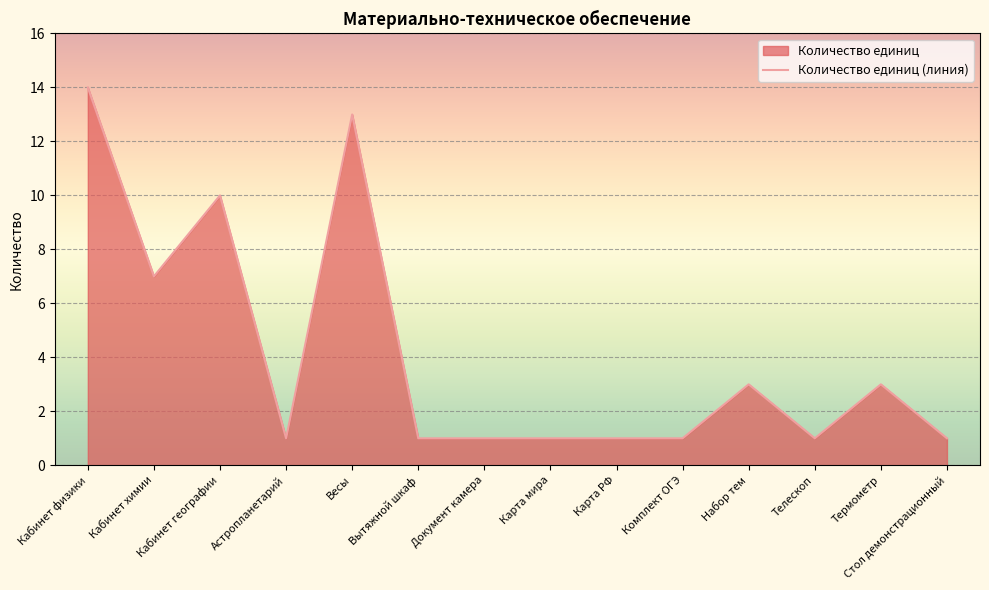

At which category does the data reach its first local valley?

Кабинет химии